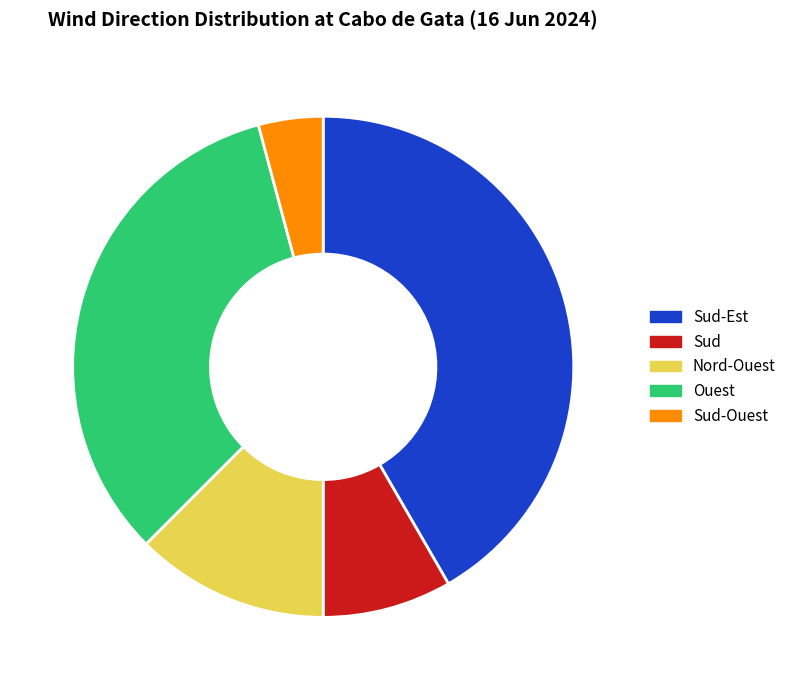

Count the number of slices in the pie.

5